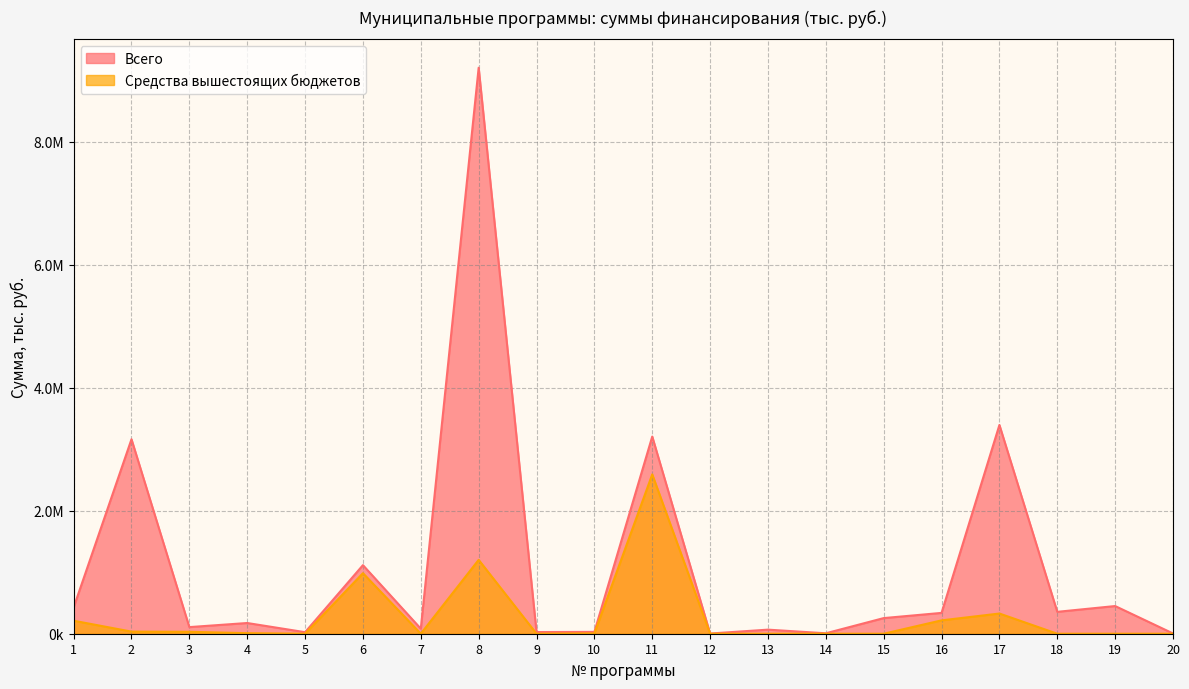

The Всего series shows 338863.9 at 16. True or false?

True